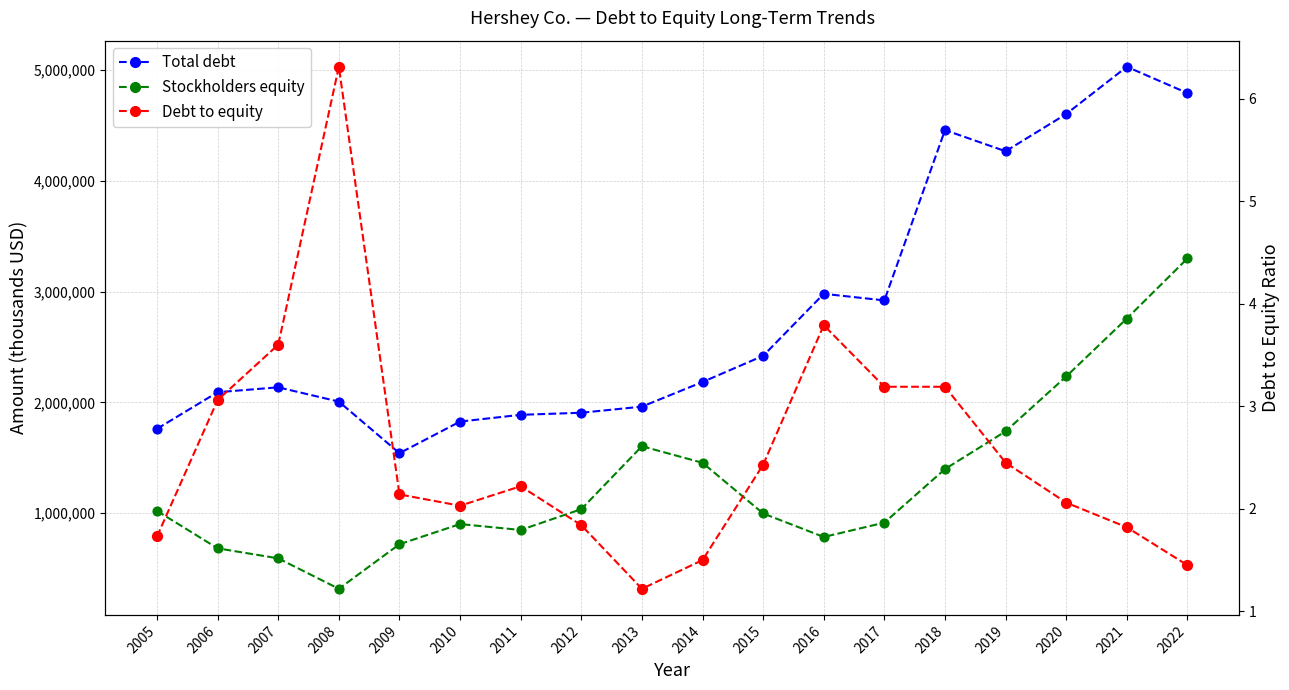

Which series contains the lowest Y value?

Debt to equity